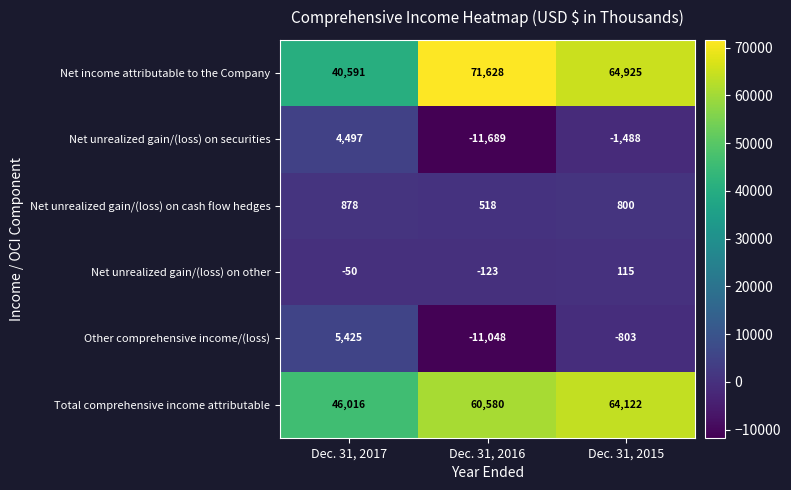

True or false: Total comprehensive income attributable has a value of 81065 at Dec. 31, 2016.

False